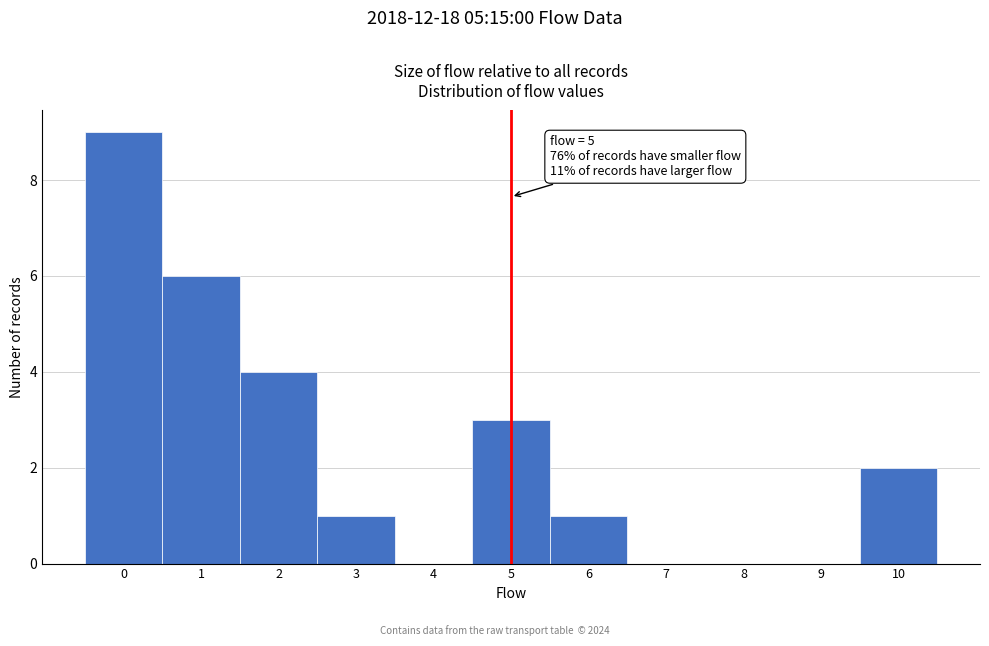

Which range on the x-axis has the tallest bar?

-0.5 to 0.5